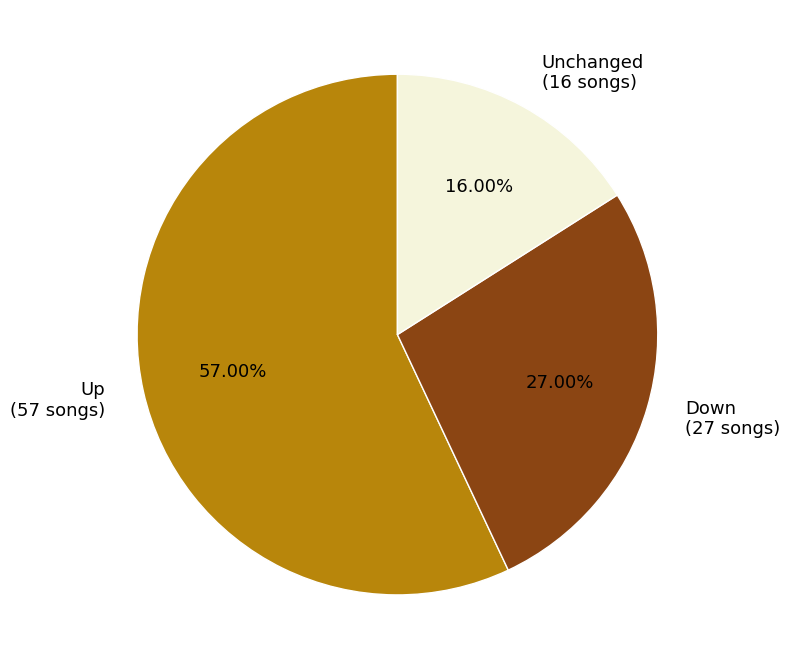

Is there any slice that represents more than half of the pie?

Yes